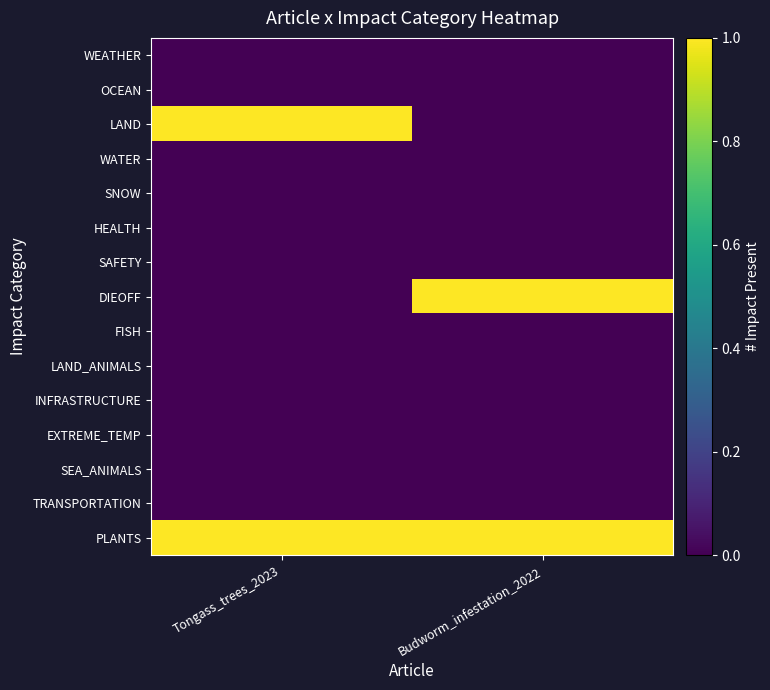

What is the maximum value shown in the chart?

1